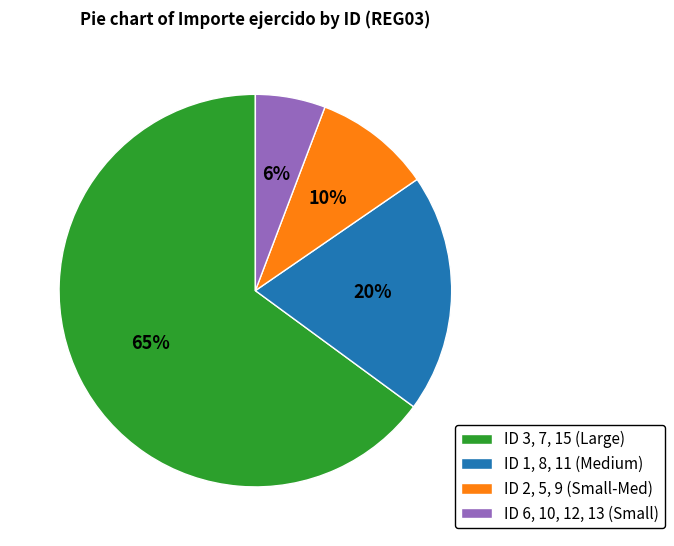

To the nearest percent, what is the average slice percentage?

25%